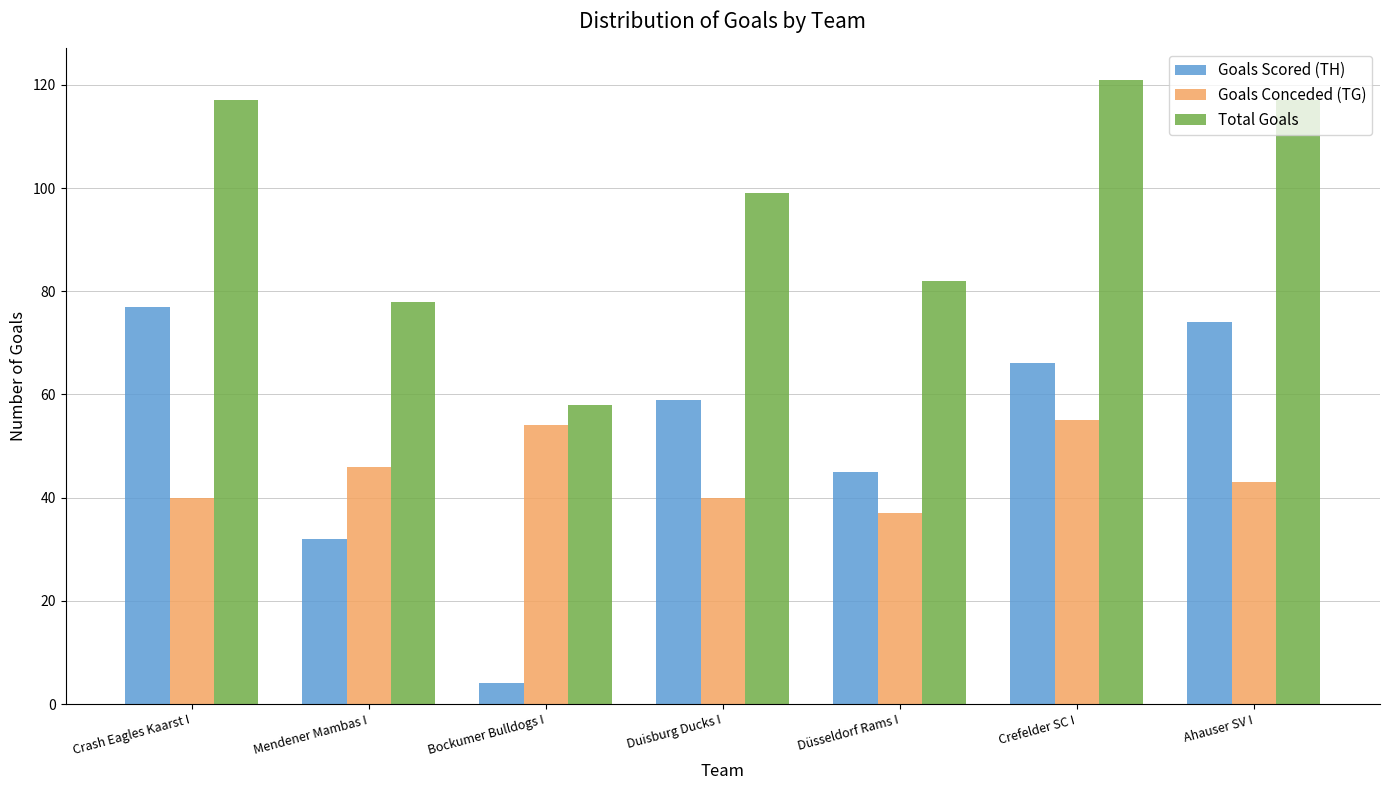

Which series changed the most between Mendener Mambas I and Duisburg Ducks I?

Goals Scored (TH)